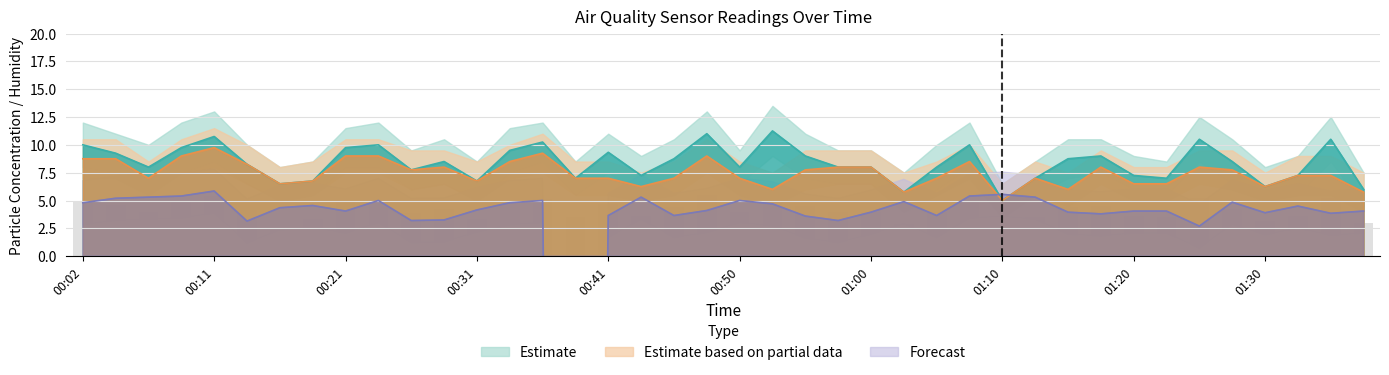

Read the BME280_humidity value at 00:19.

4.5